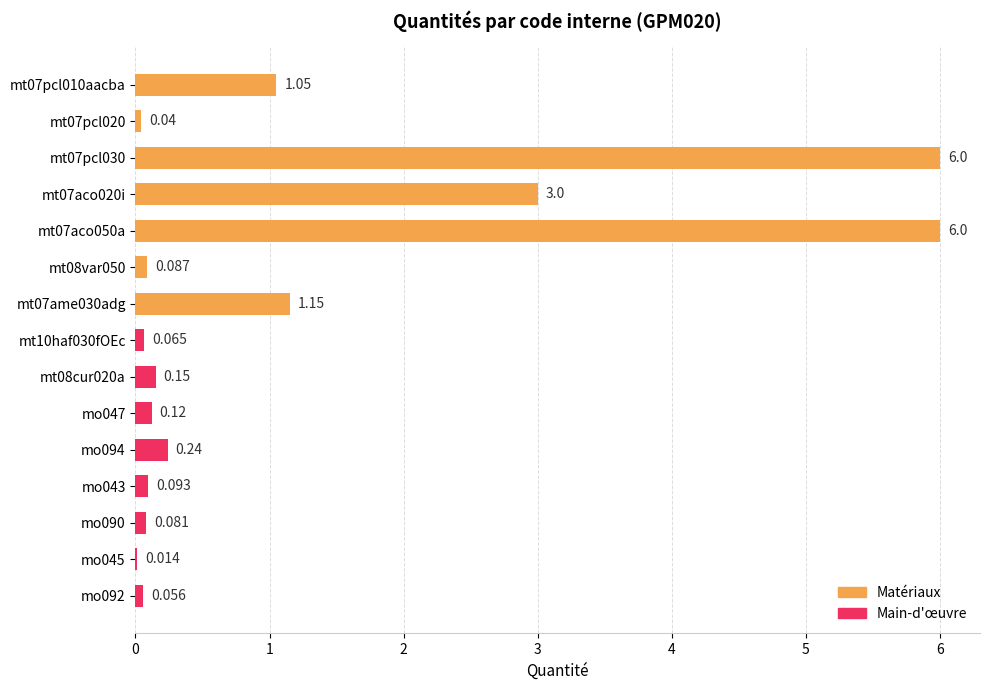

Count the number of categories in the chart.

15